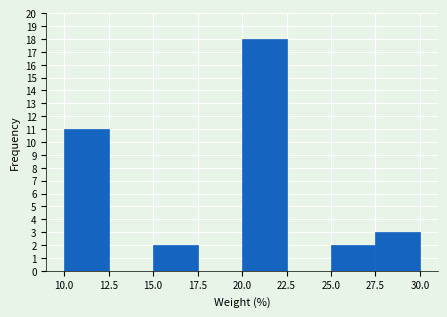

Reading left to right, list every bar in this chart as the range it spans on the x-axis followed by its height. The values are not printed on the chart, so give them approximately, as read against the axis.

10.0 to 12.5: 11
12.5 to 15.0: 0
15.0 to 17.5: 2
17.5 to 20.0: 0
20.0 to 22.5: 18
22.5 to 25.0: 0
25.0 to 27.5: 2
27.5 to 30.0: 3